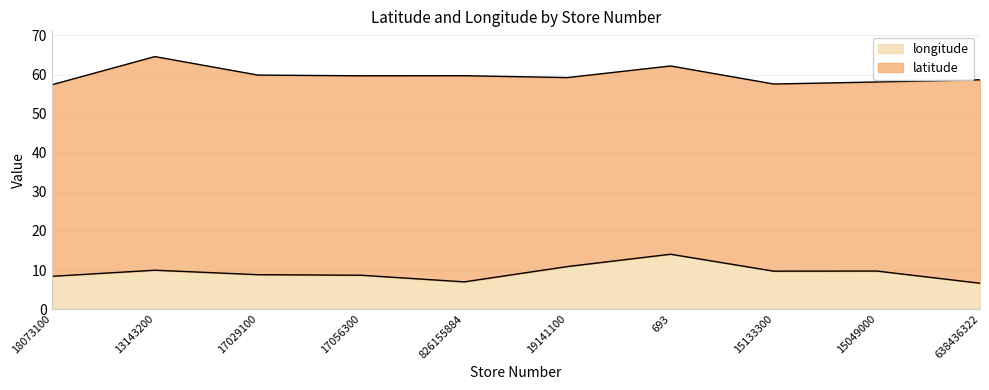

What is the difference between the maximum and minimum values in the longitude series?

7.4